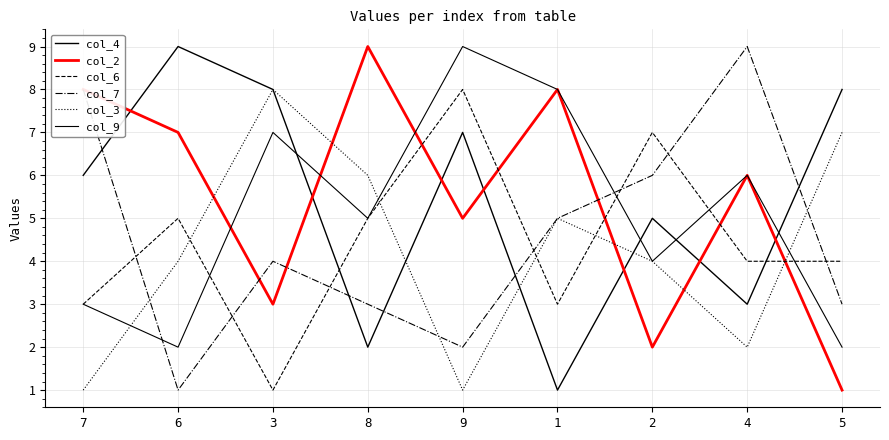

How many lines are shown in the chart?

6